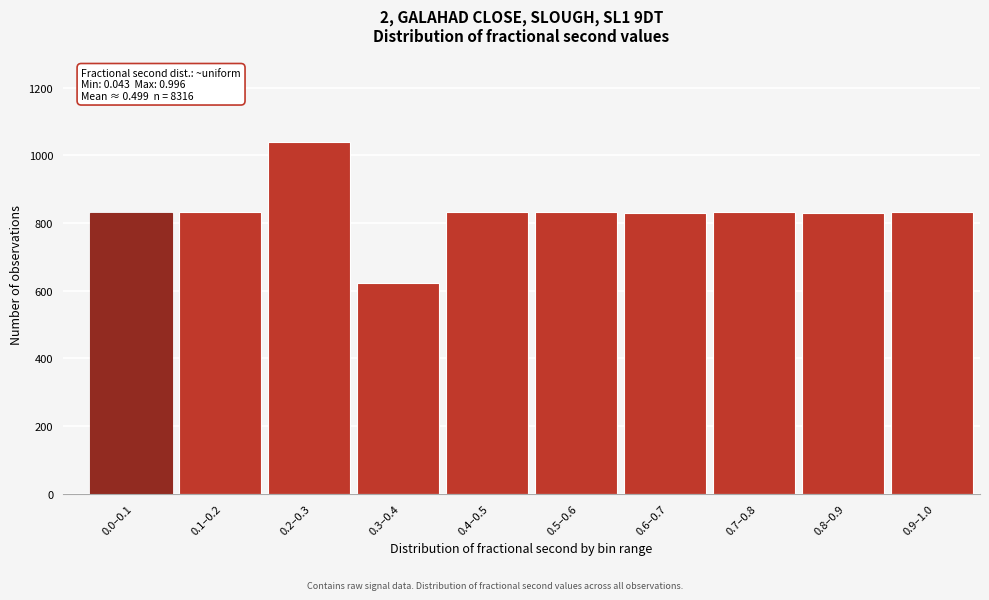

What is the sum of all values?

8316